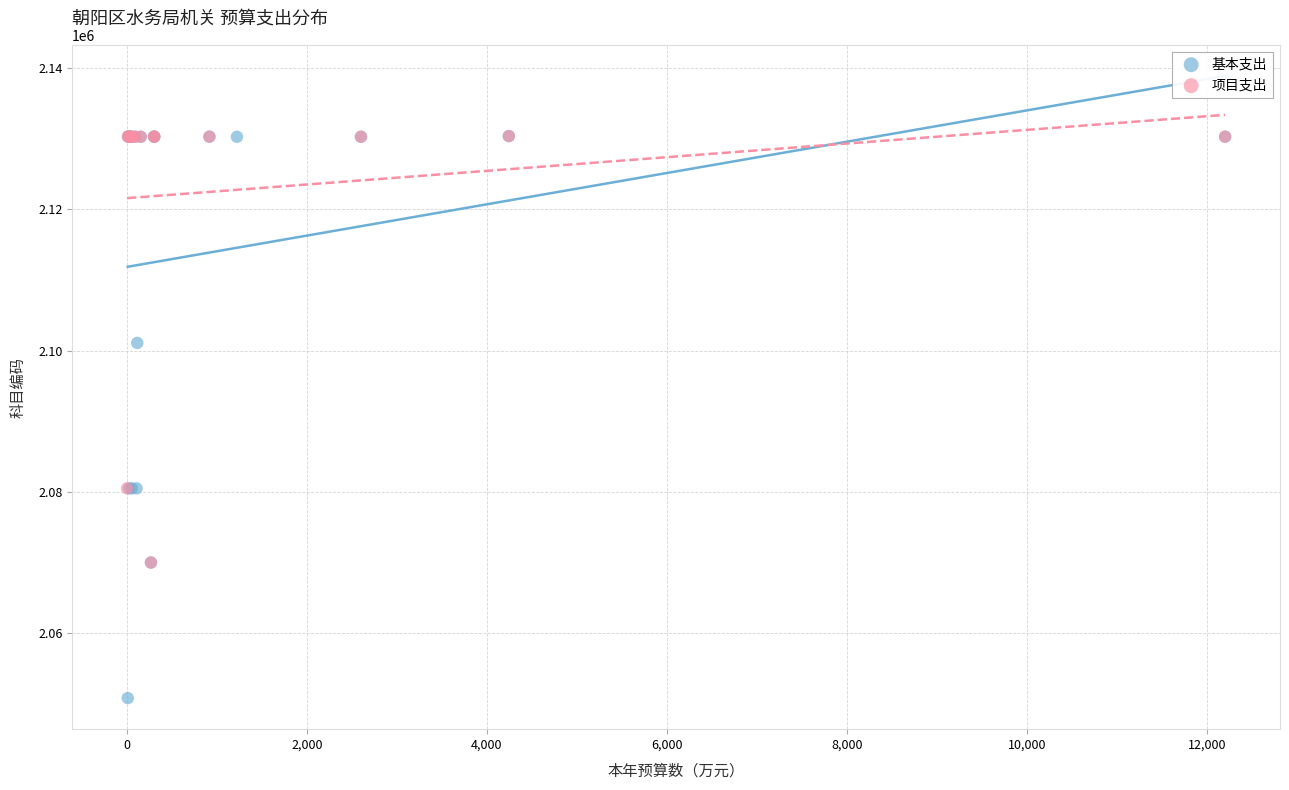

Which series reaches the minimum Y coordinate?

基本支出